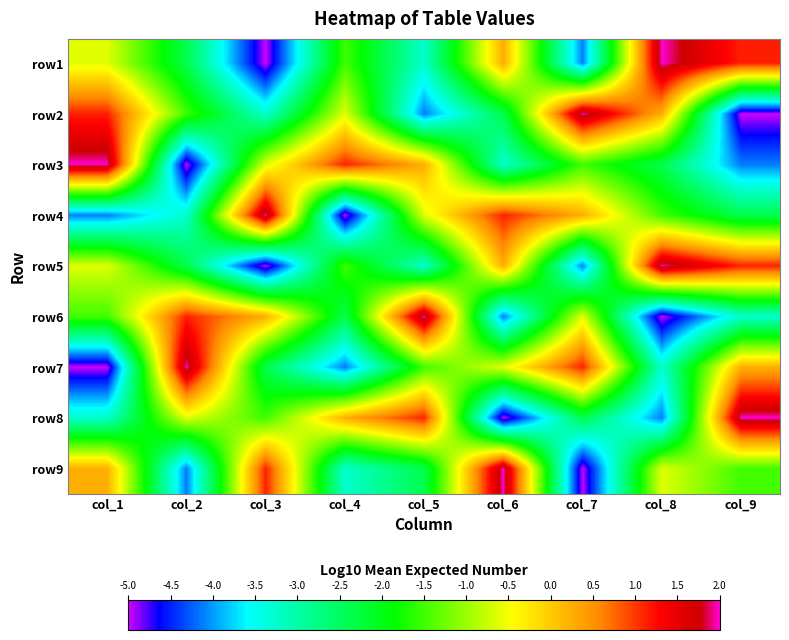

Reading left to right, what are all the values shown in this chart?

row1: col_1=-0.6	col_2=-2.4	col_3=-5.0	col_4=-1.5	col_5=-3.2	col_6=0.2	col_7=-4.1	col_8=2.0	col_9=1.1
row2: col_1=1.1	col_2=-1.5	col_3=-3.2	col_4=-0.6	col_5=-4.1	col_6=-2.4	col_7=2.0	col_8=0.2	col_9=-5.0
row3: col_1=2.0	col_2=-5.0	col_3=-0.6	col_4=1.1	col_5=0.2	col_6=-3.2	col_7=-1.5	col_8=-2.4	col_9=-4.1
row4: col_1=-4.1	col_2=-3.2	col_3=2.0	col_4=-5.0	col_5=-0.6	col_6=1.1	col_7=0.2	col_8=-1.5	col_9=-2.4
row5: col_1=-0.6	col_2=-2.4	col_3=-5.0	col_4=-1.5	col_5=-3.2	col_6=0.2	col_7=-4.1	col_8=2.0	col_9=1.1
row6: col_1=-1.5	col_2=1.1	col_3=0.2	col_4=-2.4	col_5=2.0	col_6=-4.1	col_7=-0.6	col_8=-5.0	col_9=-3.2
row7: col_1=-5.0	col_2=2.0	col_3=-2.4	col_4=-4.1	col_5=-1.5	col_6=-0.6	col_7=1.1	col_8=-3.2	col_9=0.2
row8: col_1=-3.2	col_2=-0.6	col_3=-1.5	col_4=0.2	col_5=1.1	col_6=-5.0	col_7=-2.4	col_8=-4.1	col_9=2.0
row9: col_1=0.2	col_2=-4.1	col_3=1.1	col_4=-3.2	col_5=-2.4	col_6=2.0	col_7=-5.0	col_8=-0.6	col_9=-1.5